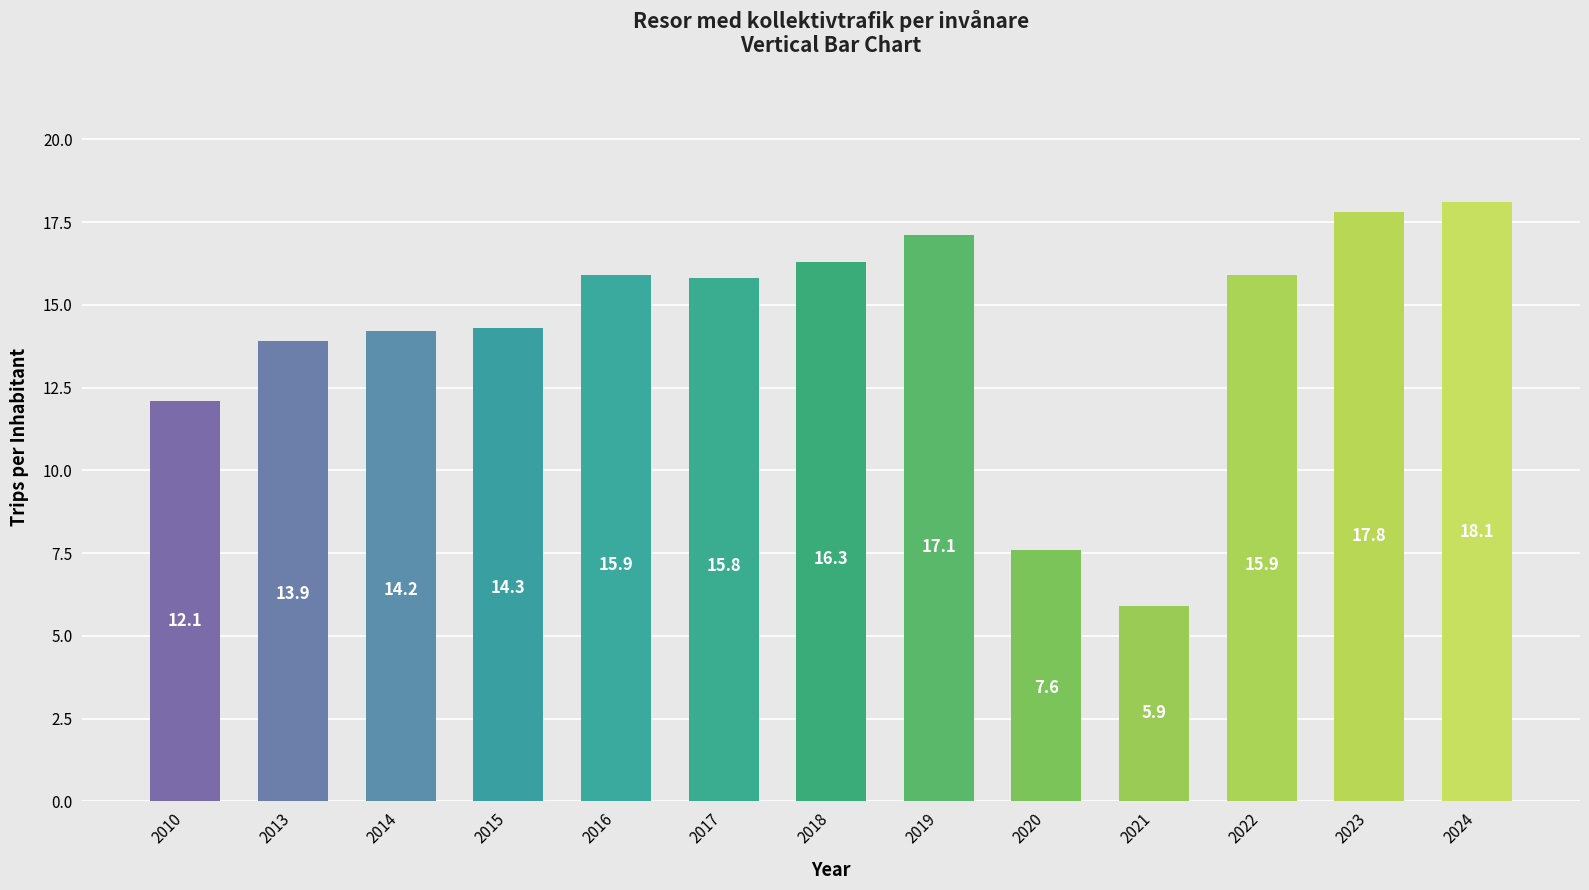

What is the smallest value displayed?

5.9